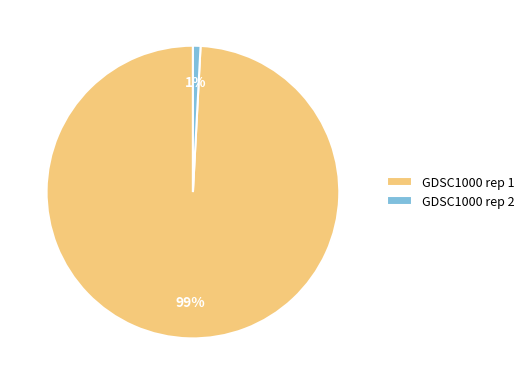

Rank the categories by value from lowest to highest.

GDSC1000 rep 2, GDSC1000 rep 1